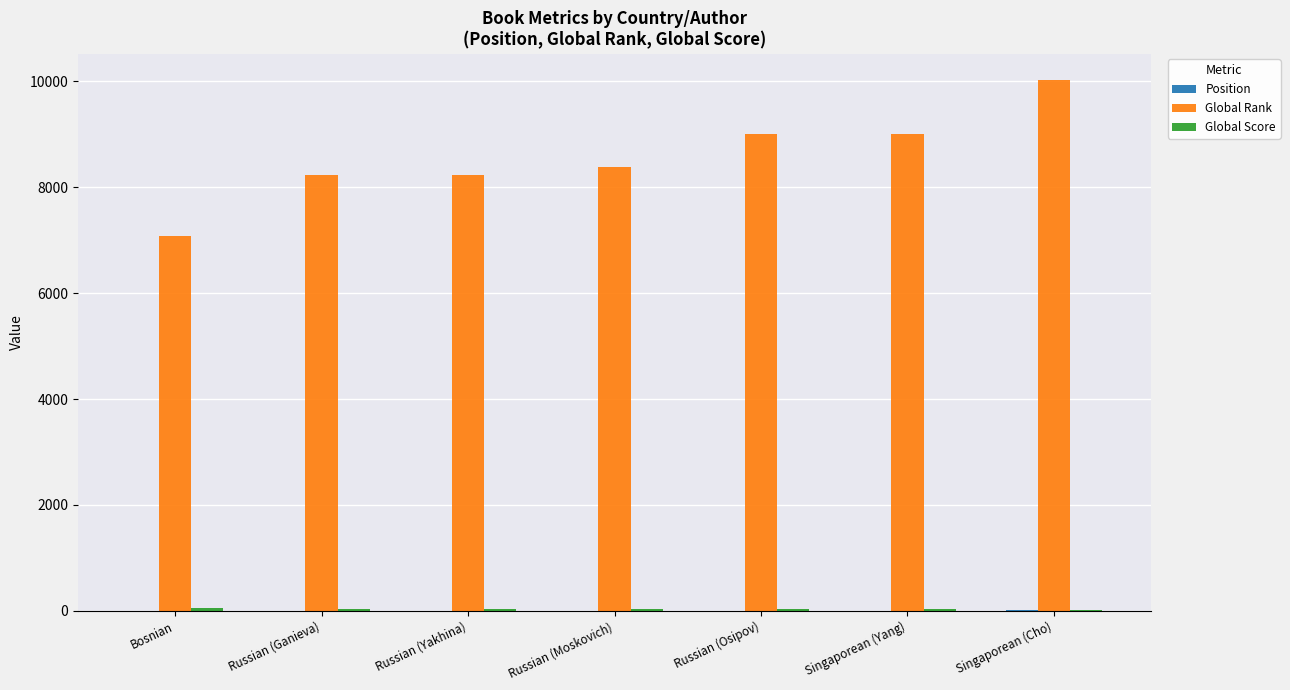

At which category is the sum across all series the highest?

Singaporean (Cho)